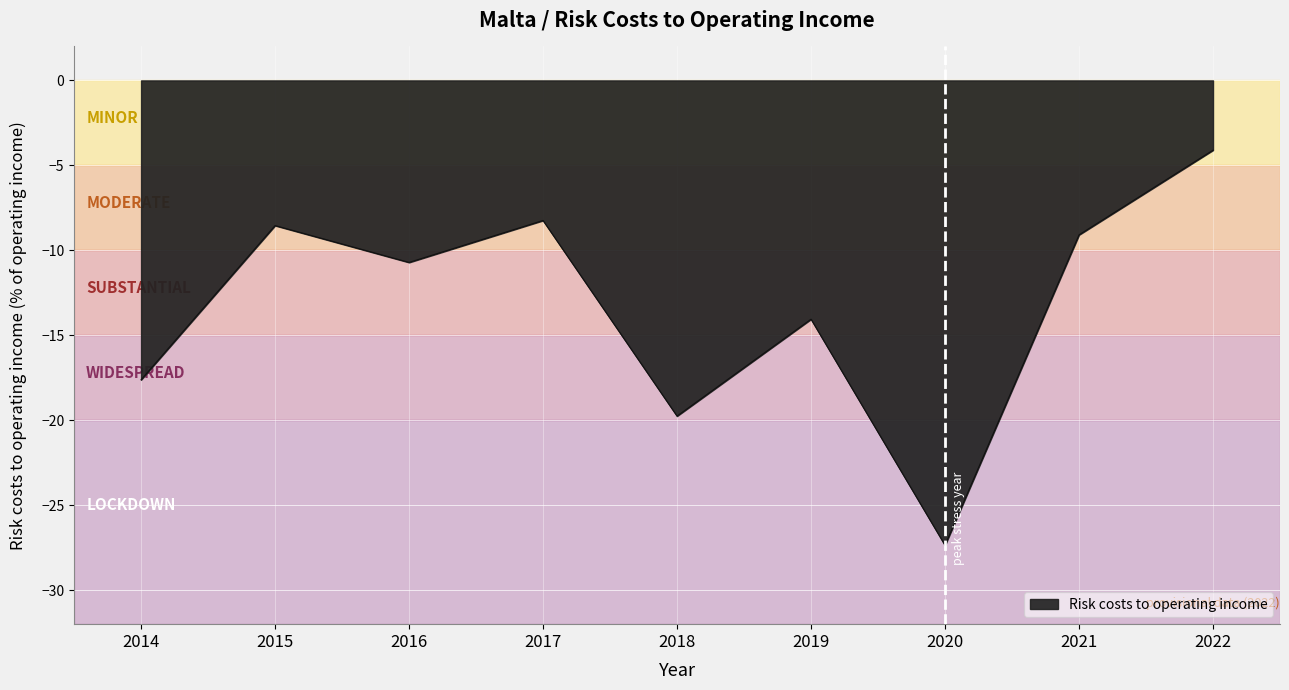

List the labels in order of value, smallest first.

2020, 2018, 2014, 2019, 2016, 2021, 2015, 2017, 2022